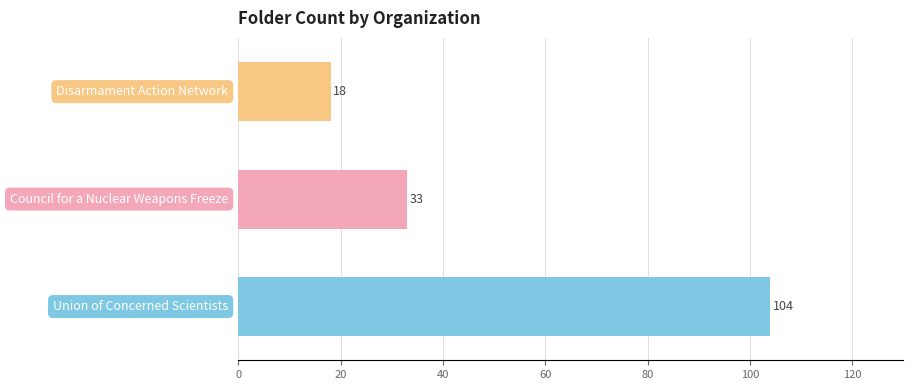

What is the maximum value shown in the chart?

104